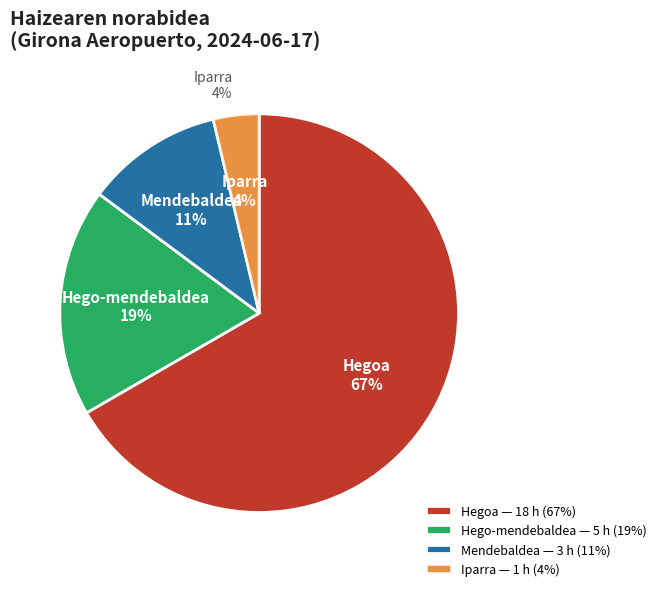

To the nearest percent, what is the average slice percentage?

25%